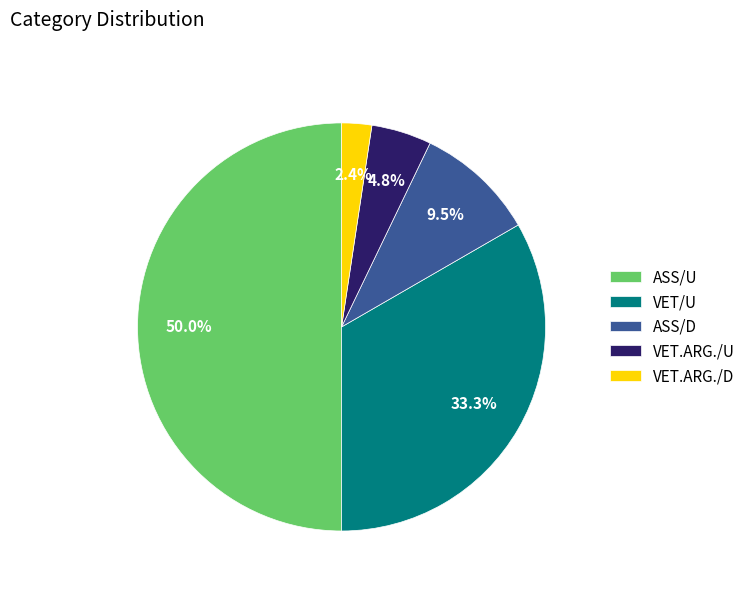

Is it true that ASS/D is 1% of the pie?

False